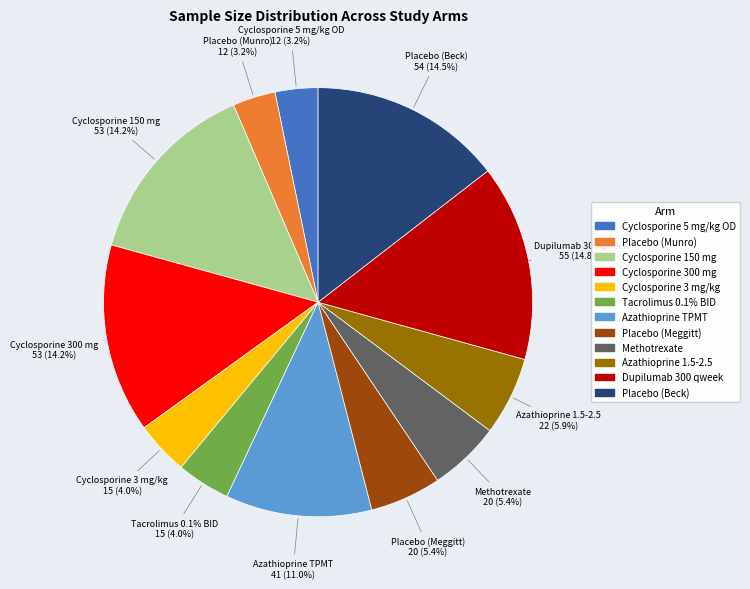

Which category has the biggest portion of the pie?

Dupilumab 300 qweek